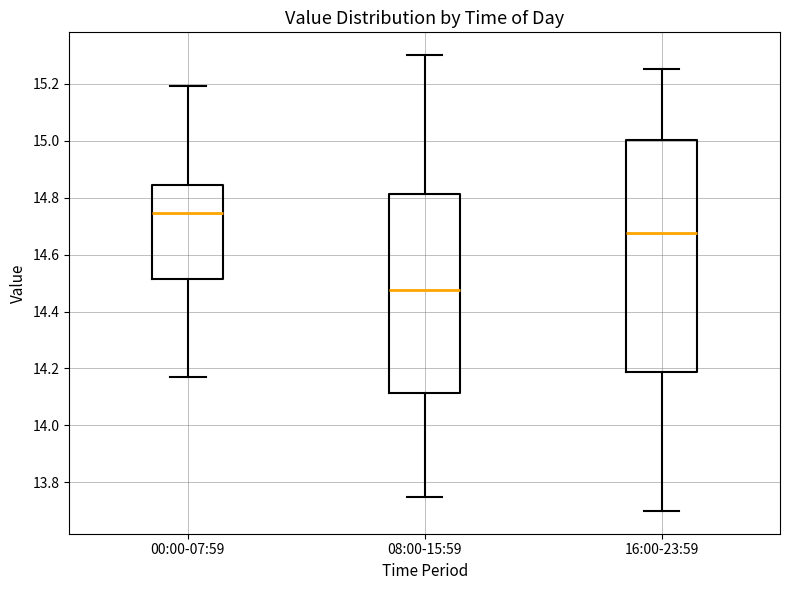

Reading left to right, read every box against the y-axis: the position of its median line, the range the box covers, and the ends of its whiskers. The values are not printed on the chart, so give them approximately, as read against the axis.

00:00-07:59: median 14.74, box 14.52 to 14.84, whiskers 14.18 to 15.20
08:00-15:59: median 14.48, box 14.12 to 14.82, whiskers 13.76 to 15.30
16:00-23:59: median 14.68, box 14.18 to 15.00, whiskers 13.70 to 15.26